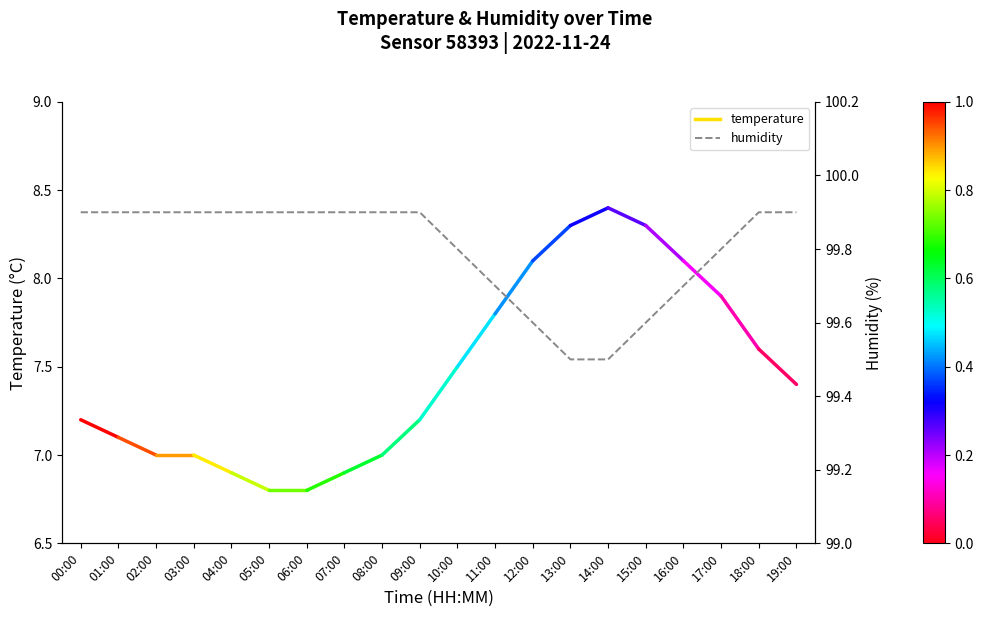

The value at 19:00 is 99.9. True or false?

True